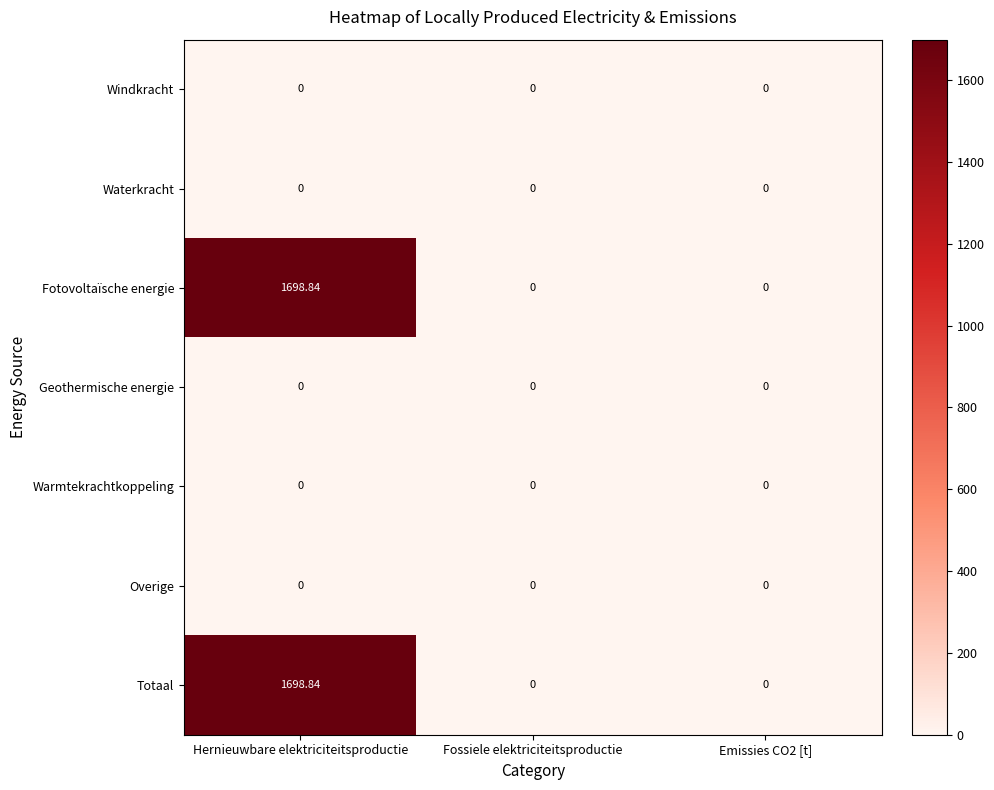

Which label corresponds to the largest value in the chart?

Hernieuwbare elektriciteitsproductie